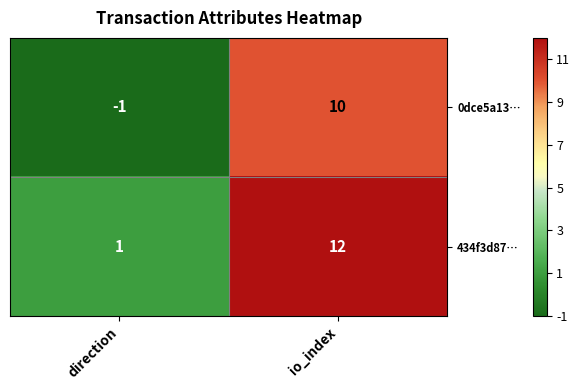

What is the minimum value shown in the chart?

-1